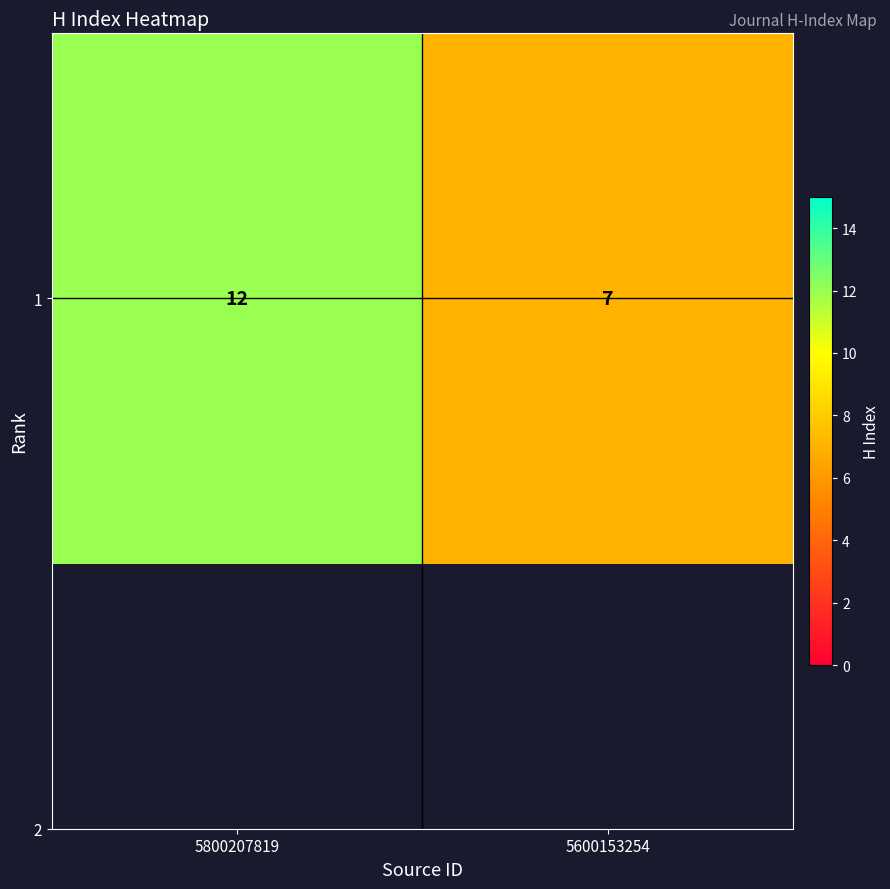

What is the sum of all values?

19